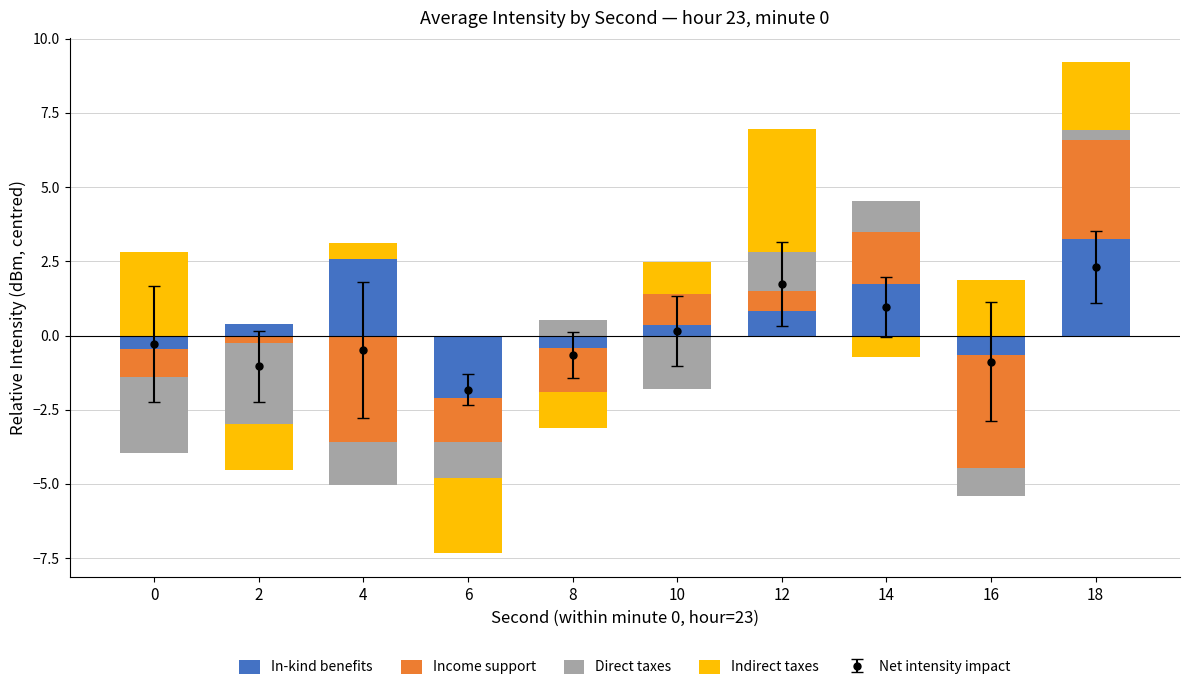

What is the difference between the In-kind benefits values at 12 and 2?

0.4